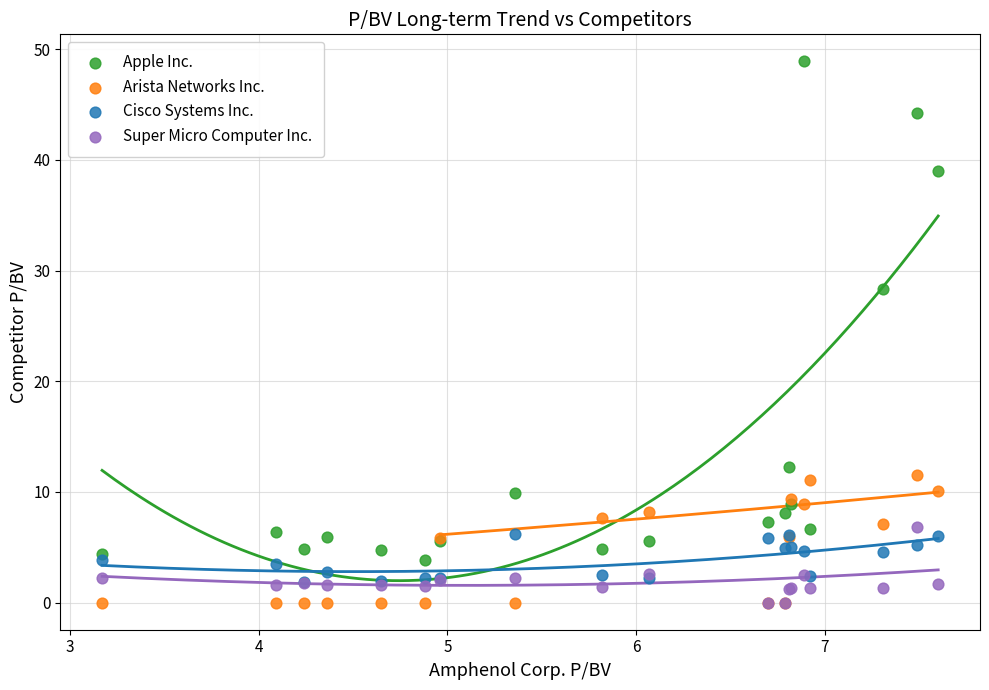

Across all series, what Y value is closest to 24?

28.3